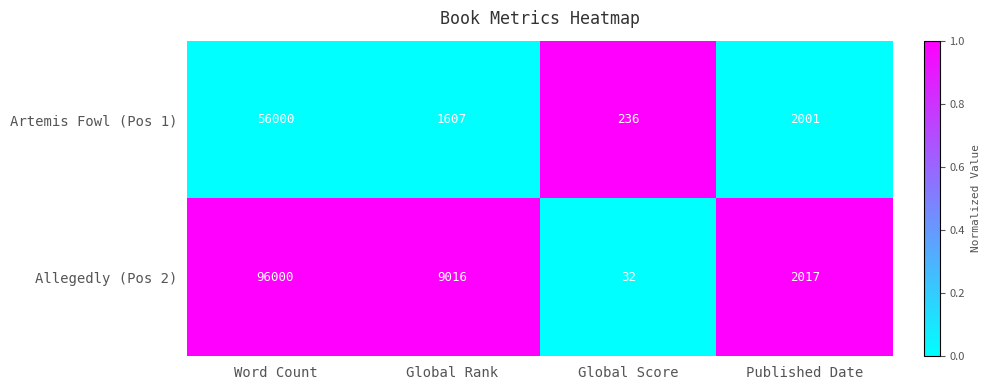

Is the value of Artemis Fowl (Pos 1) at Global Score greater than the value of Allegedly (Pos 2) at Global Score?

Yes